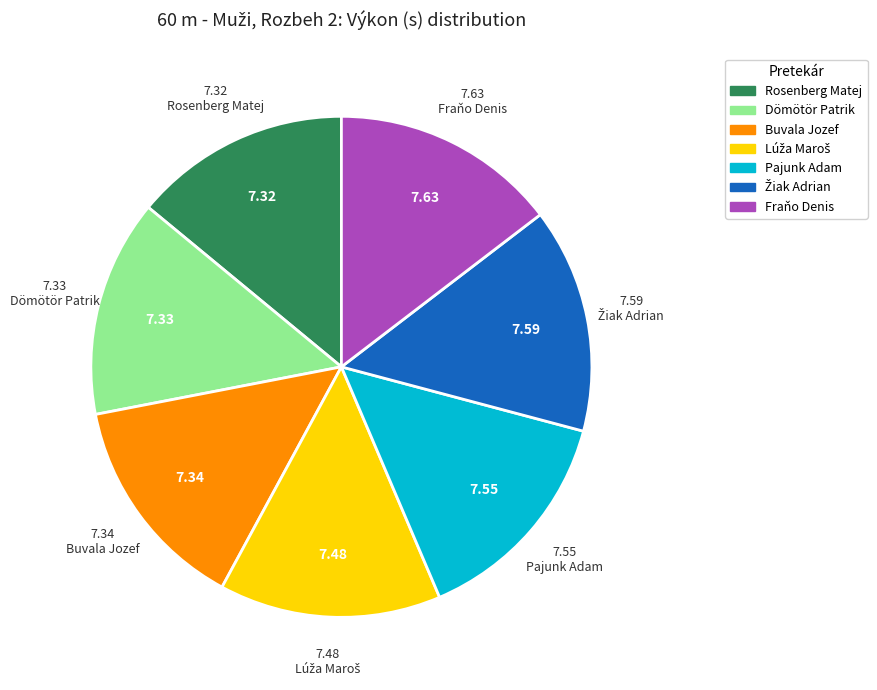

Does any single category account for the majority?

No